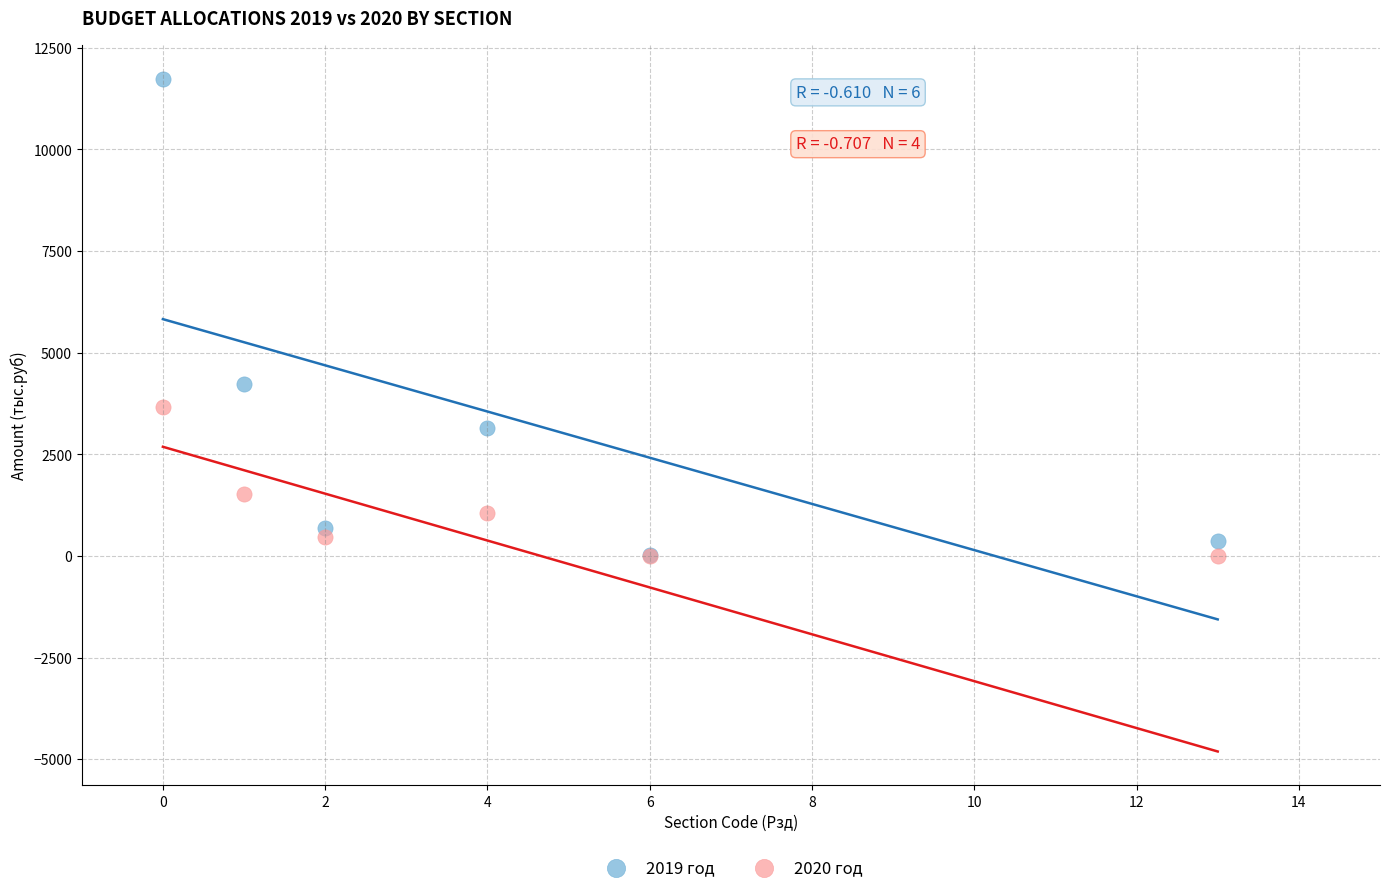

In the 2019 год series, what Y value is closest to 5874?

4216.5